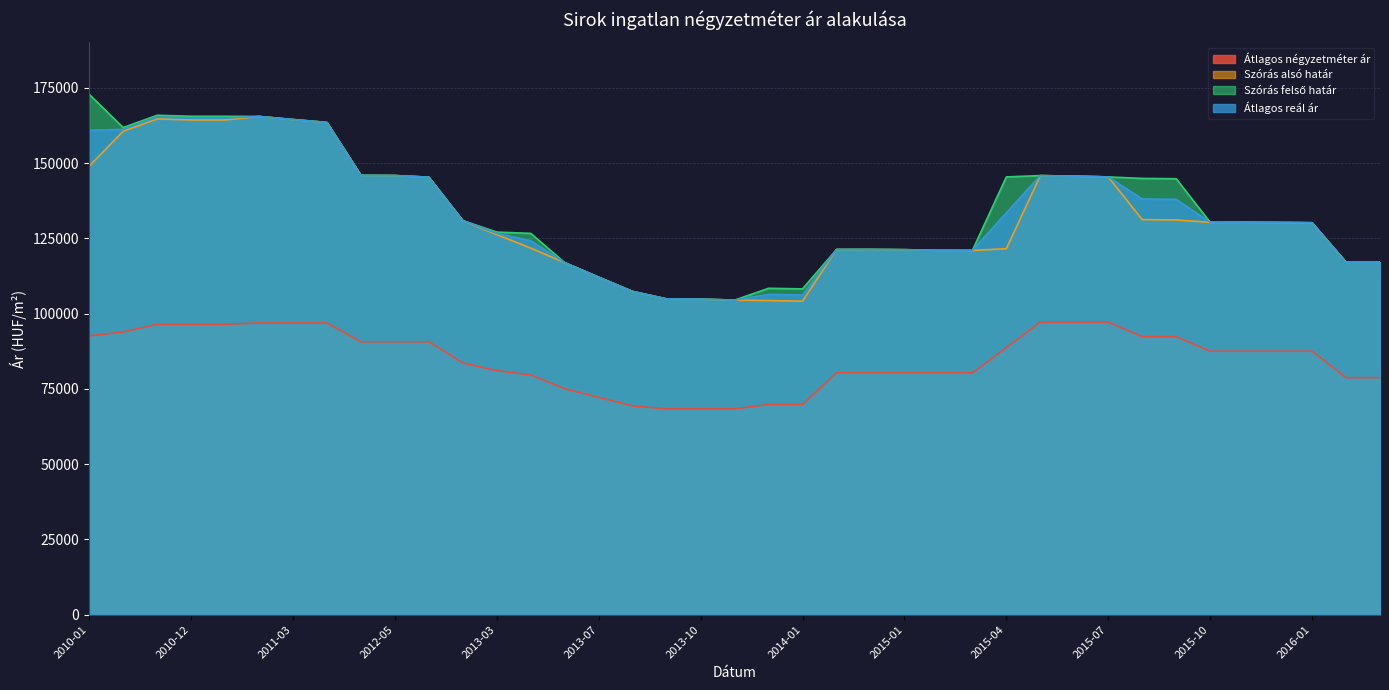

Where is Átlagos négyzetméter ár nearest to the value 82817?

2013-02